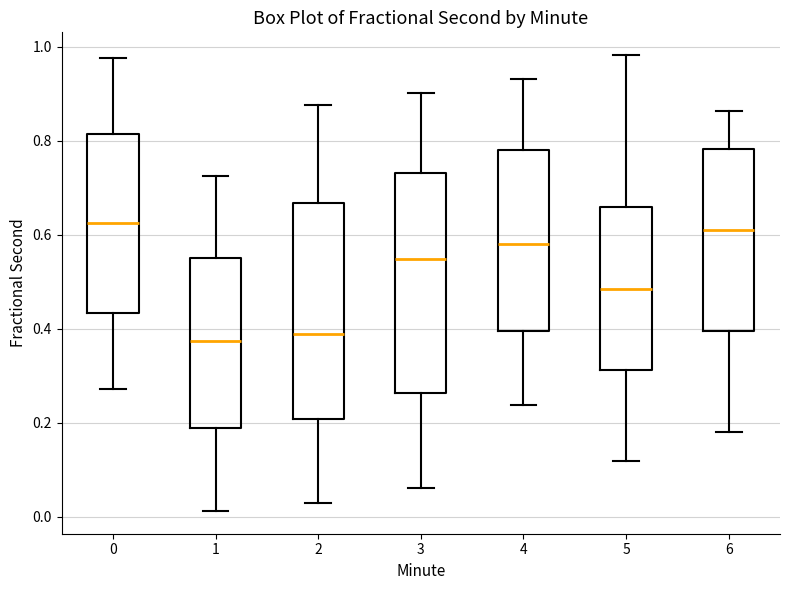

Reading left to right, transcribe this box plot: for each box, give where its median line is, the range the box spans, and where its two whiskers end, as read against the y-axis. The values are not printed on the chart, so give them approximately, as read against the axis.

0: median 0.62, box 0.44 to 0.82, whiskers 0.28 to 0.98
1: median 0.38, box 0.18 to 0.56, whiskers 0.02 to 0.72
2: median 0.38, box 0.20 to 0.66, whiskers 0.02 to 0.88
3: median 0.54, box 0.26 to 0.74, whiskers 0.06 to 0.90
4: median 0.58, box 0.40 to 0.78, whiskers 0.24 to 0.94
5: median 0.48, box 0.32 to 0.66, whiskers 0.12 to 0.98
6: median 0.62, box 0.40 to 0.78, whiskers 0.18 to 0.86